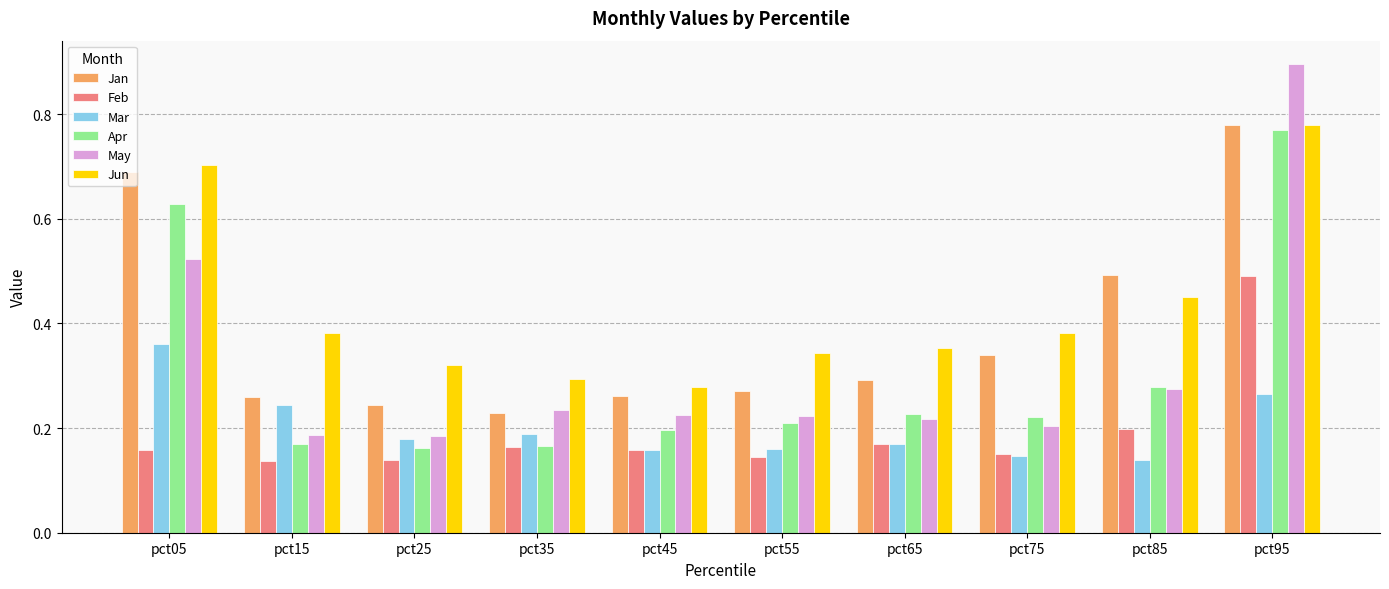

Between pct15 and pct25, which series saw the biggest shift?

Mar